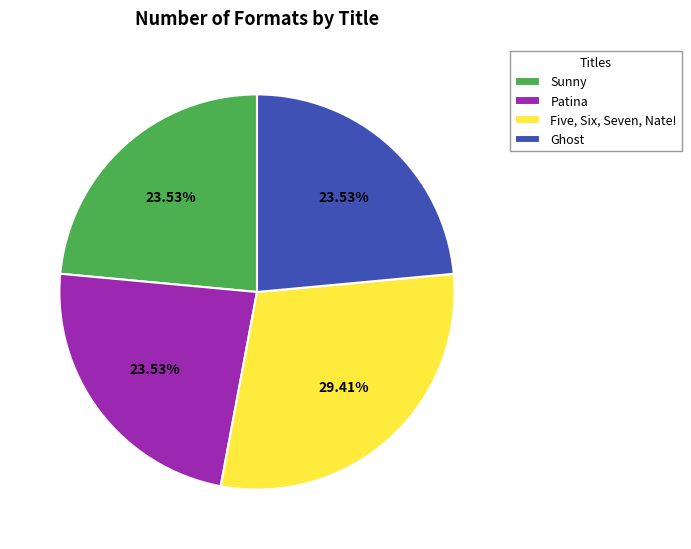

Is there any slice that represents more than half of the pie?

No